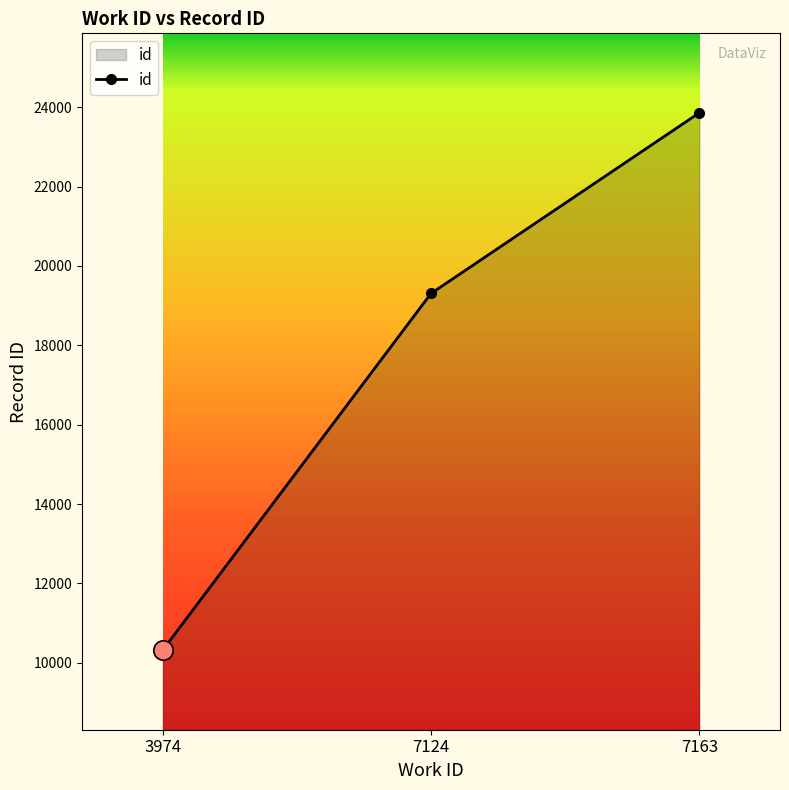

What is the value of the 2nd point from the left?

19306